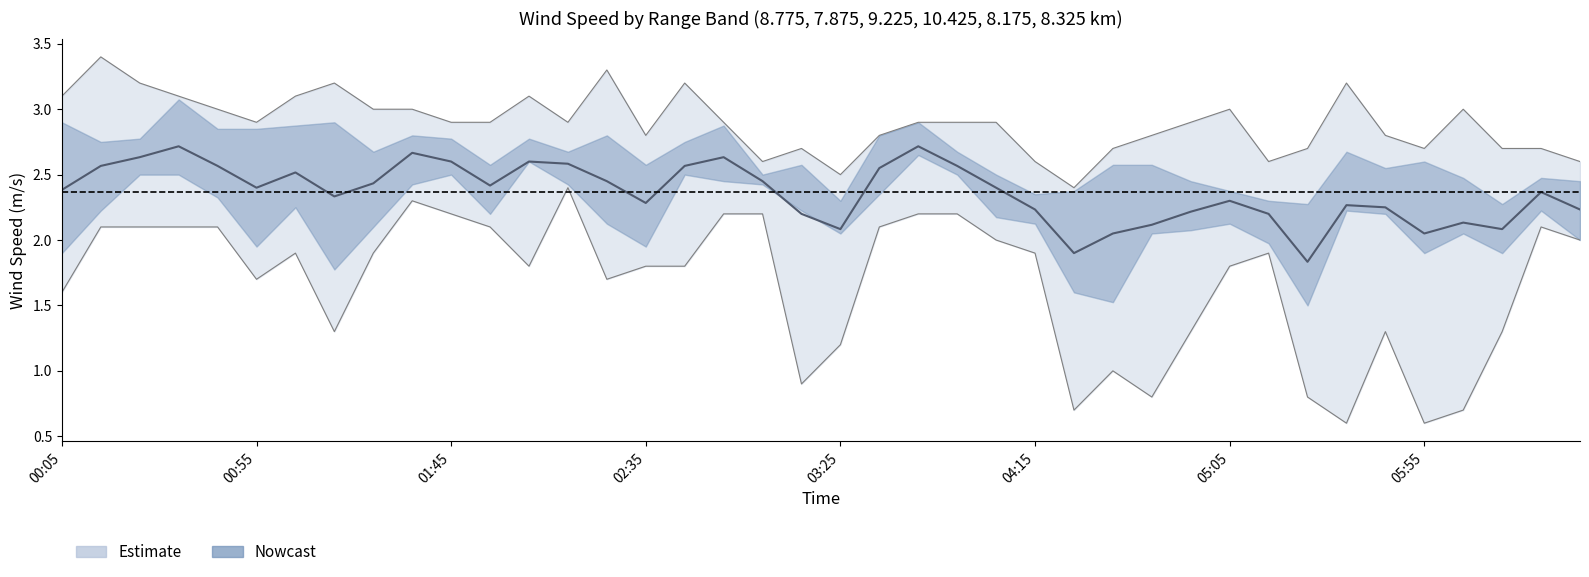

What is the total value across all series at 1994/05/19 03:35?

15.3